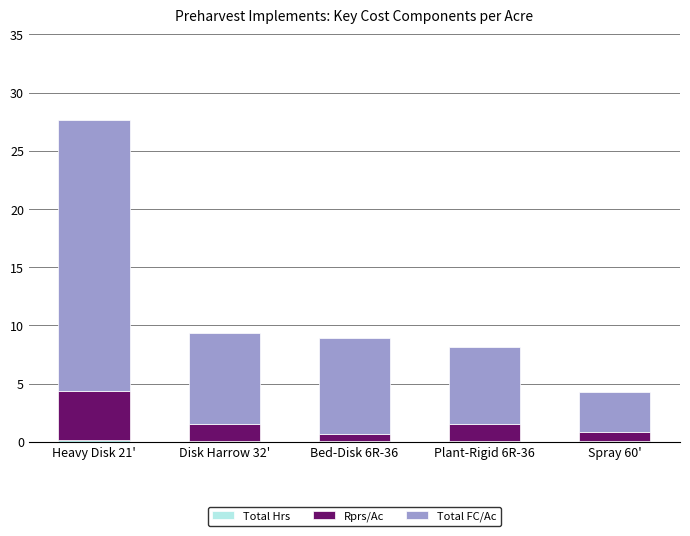

At which category is the sum across all series the highest?

Heavy Disk 21'